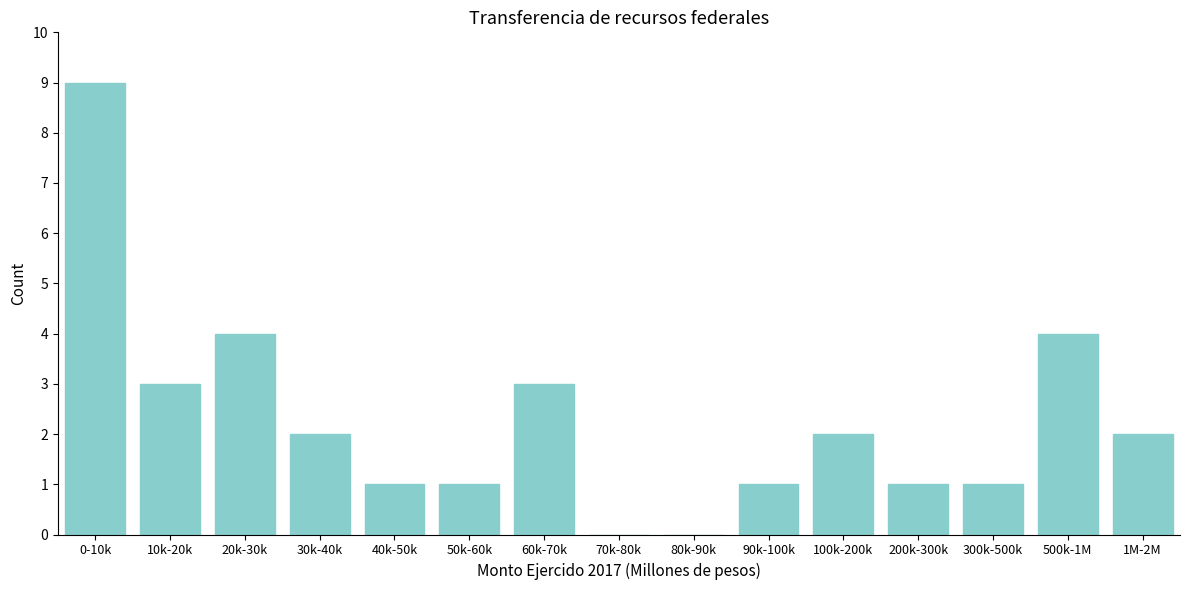

Reading left to right, transcribe all the data shown in this chart.

0-10k=9	10k-20k=3	20k-30k=4	30k-40k=2	40k-50k=1	50k-60k=1	60k-70k=3	70k-80k=0	80k-90k=0	90k-100k=1	100k-200k=2	200k-300k=1	300k-500k=1	500k-1M=4	1M-2M=2